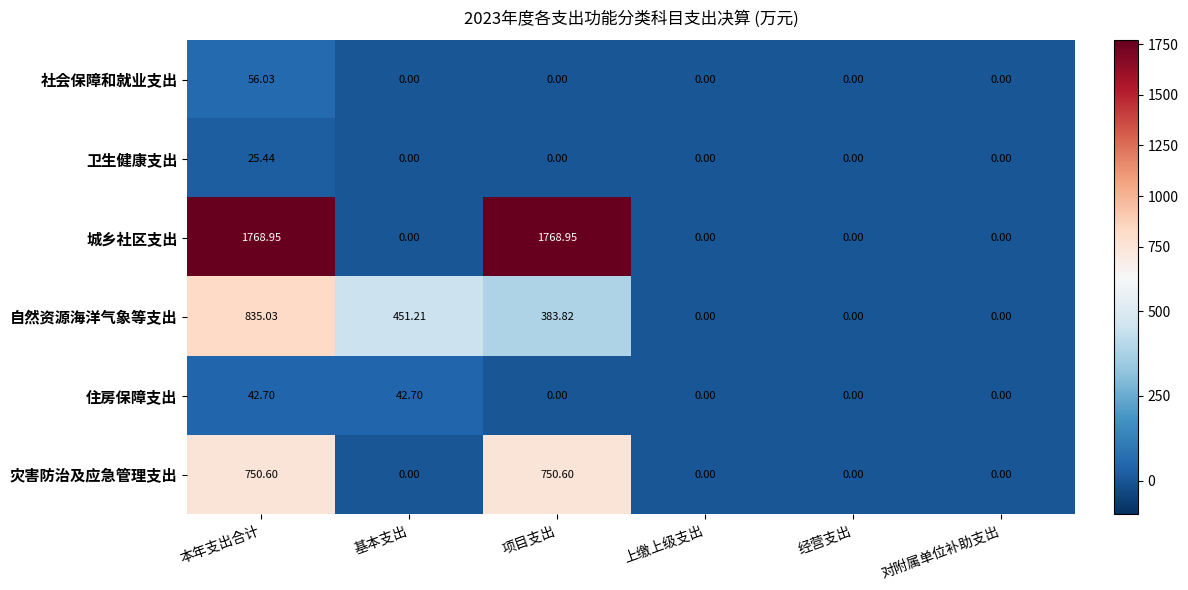

Which series has the widest spread of values?

城乡社区支出